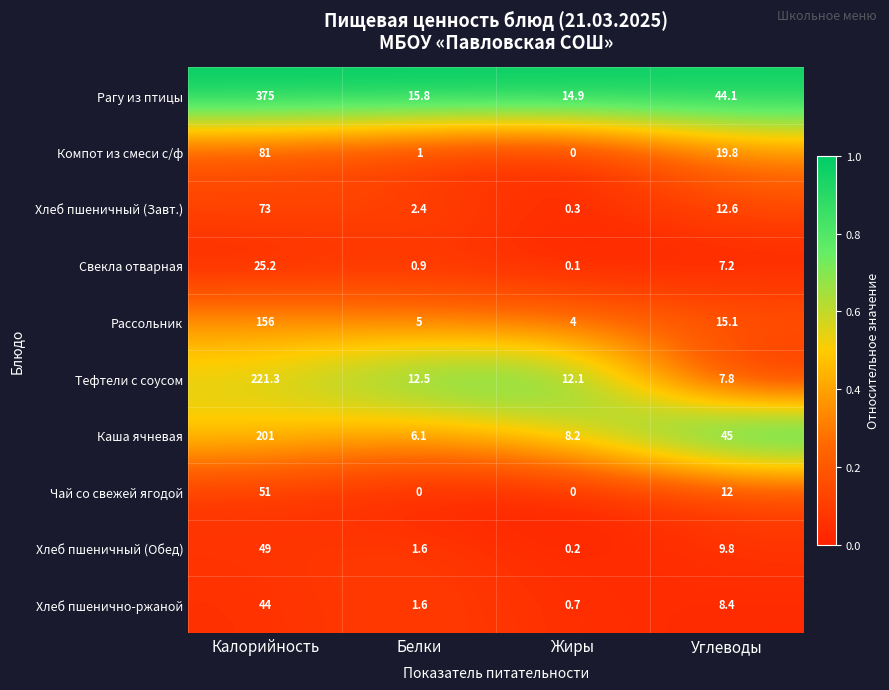

At which category is the sum across all series the highest?

Калорийность